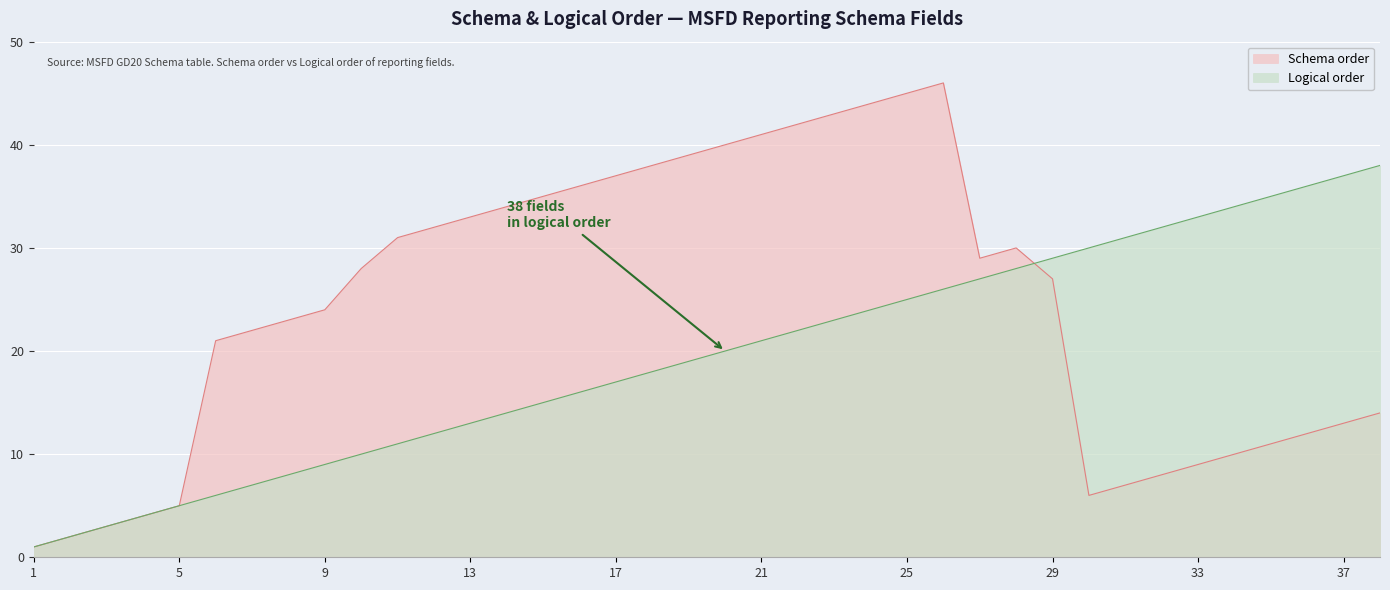

What is the difference between the maximum and minimum values in the Logical order series?

37